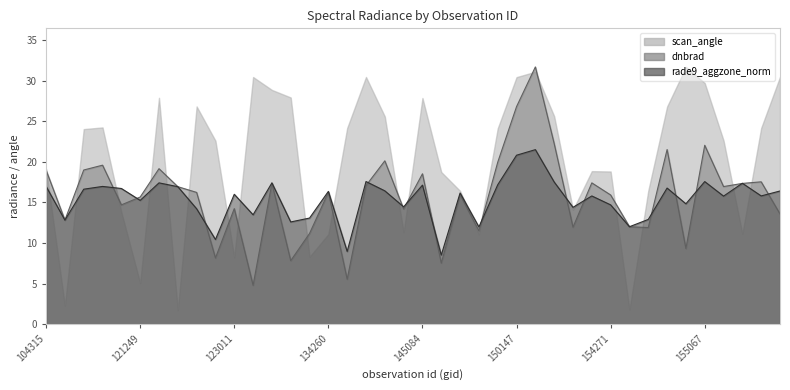

What is the label of the 3rd point from the right?

155612